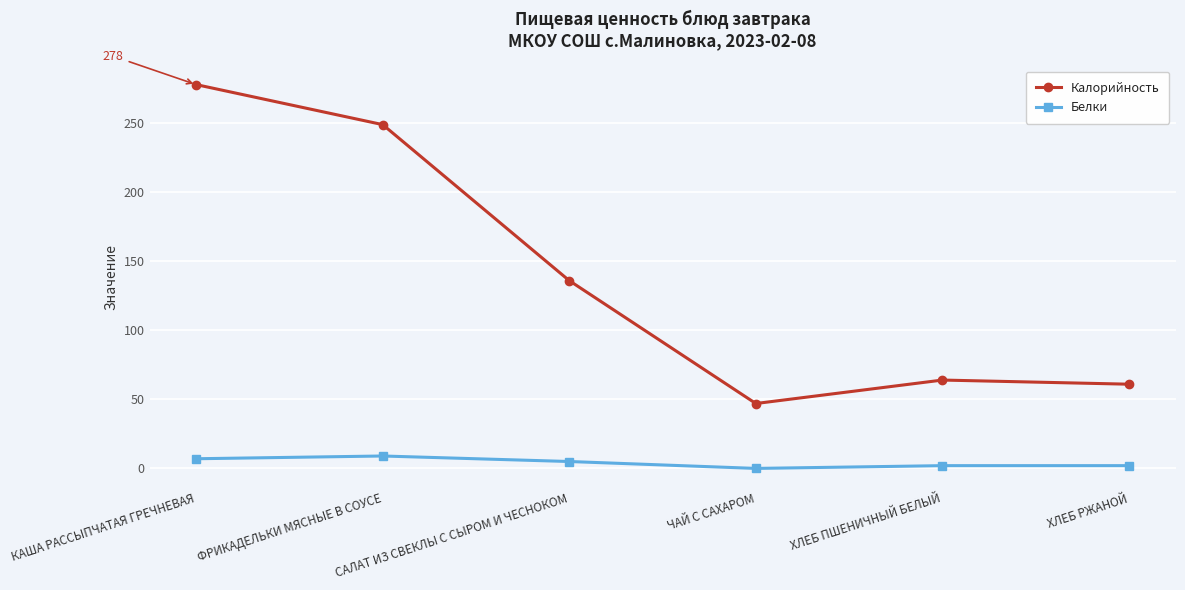

Is it true that Калорийность equals 237 at САЛАТ ИЗ СВЕКЛЫ С СЫРОМ И ЧЕСНОКОМ?

False